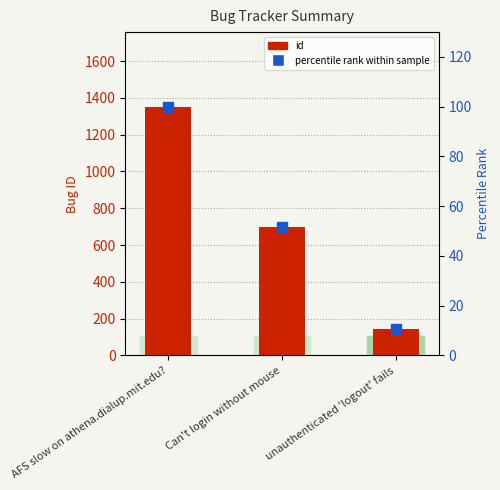

At which category is the sum across all series the highest?

AFS slow on athena.dialup.mit.edu?